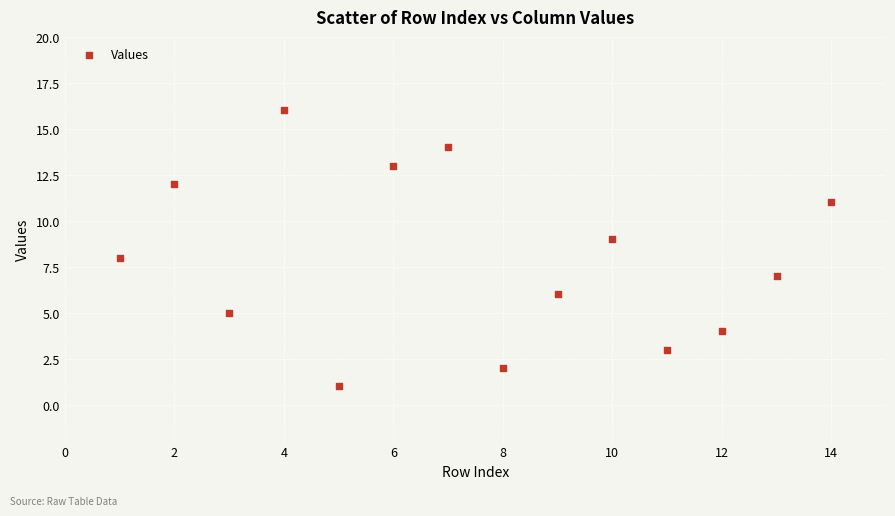

What is the range of Y values (max minus min)?

15